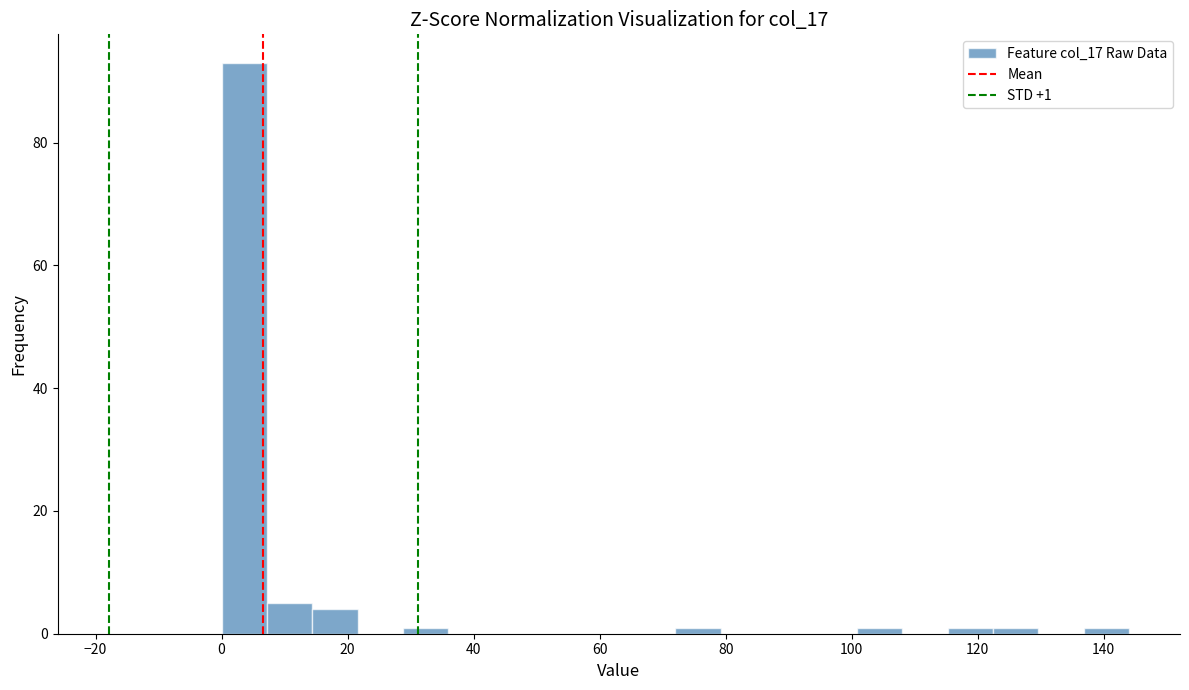

Read against the x-axis, roughly where is the centre of the tallest bar?

4